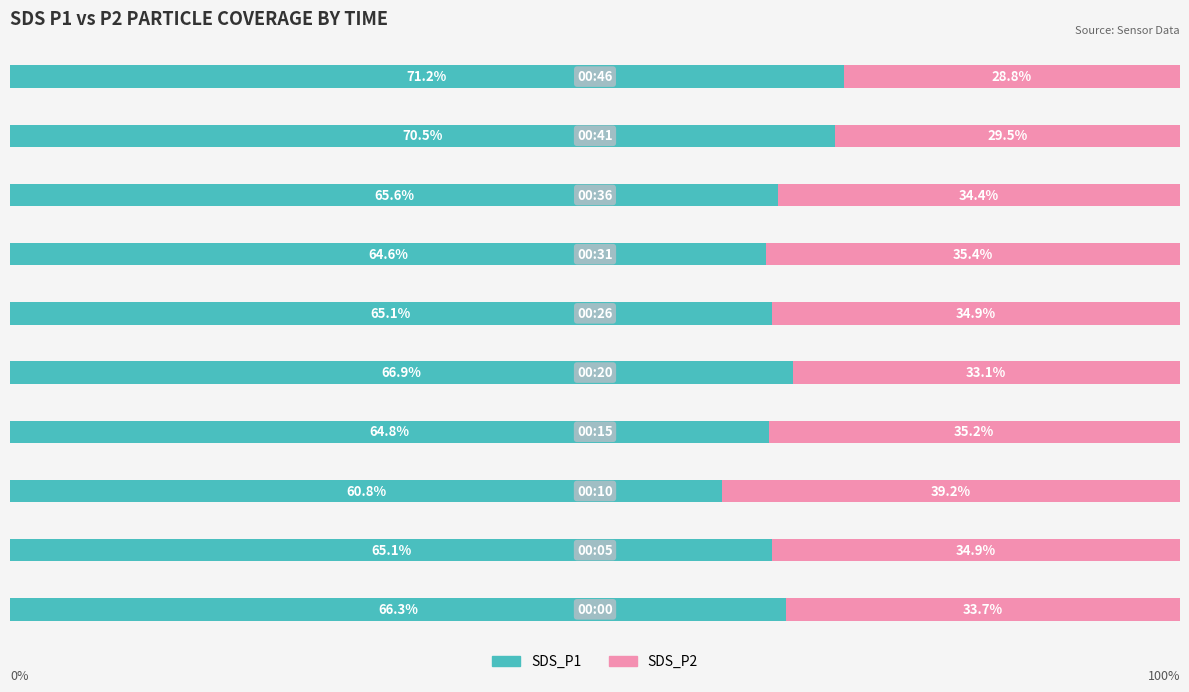

Reading left to right, transcribe all the data shown in this chart.

SDS_P1: 66.3	65.1	60.8	64.8	66.9	65.1	64.6	65.6	70.5	71.2
SDS_P2: 33.7	34.9	39.2	35.2	33.1	34.9	35.4	34.4	29.5	28.8